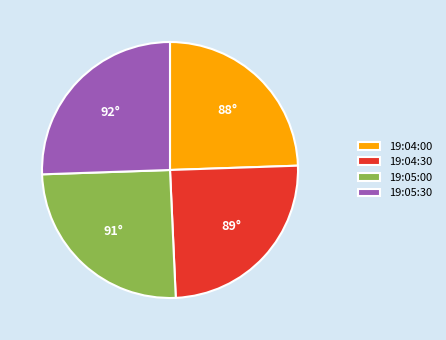

Is it true that 19:05:00 is 15% of the pie?

False